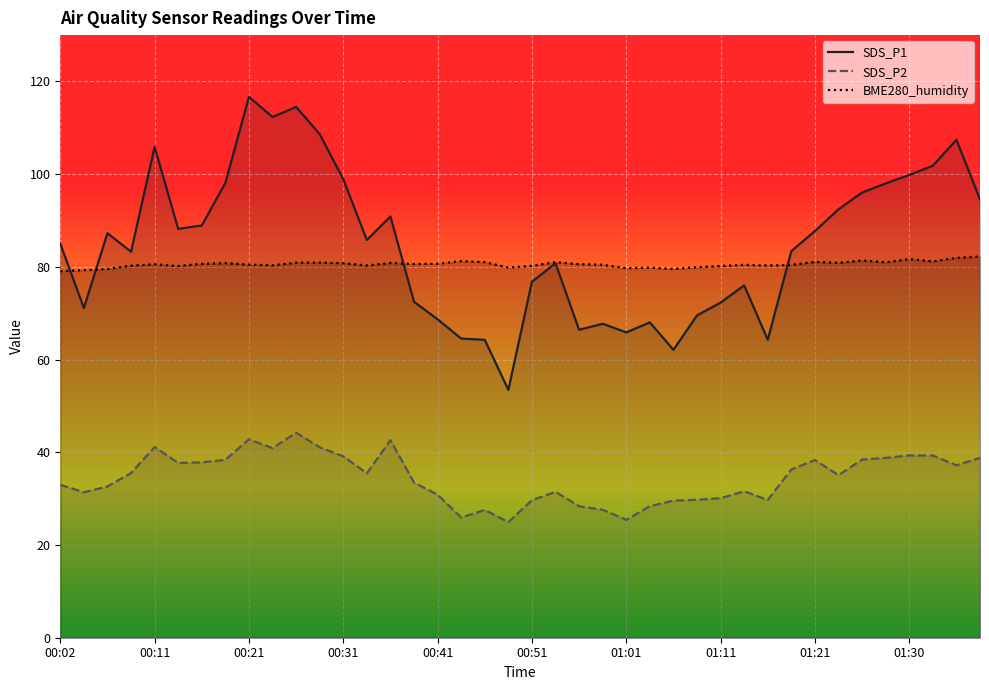

Which series has the widest spread of values?

SDS_P1